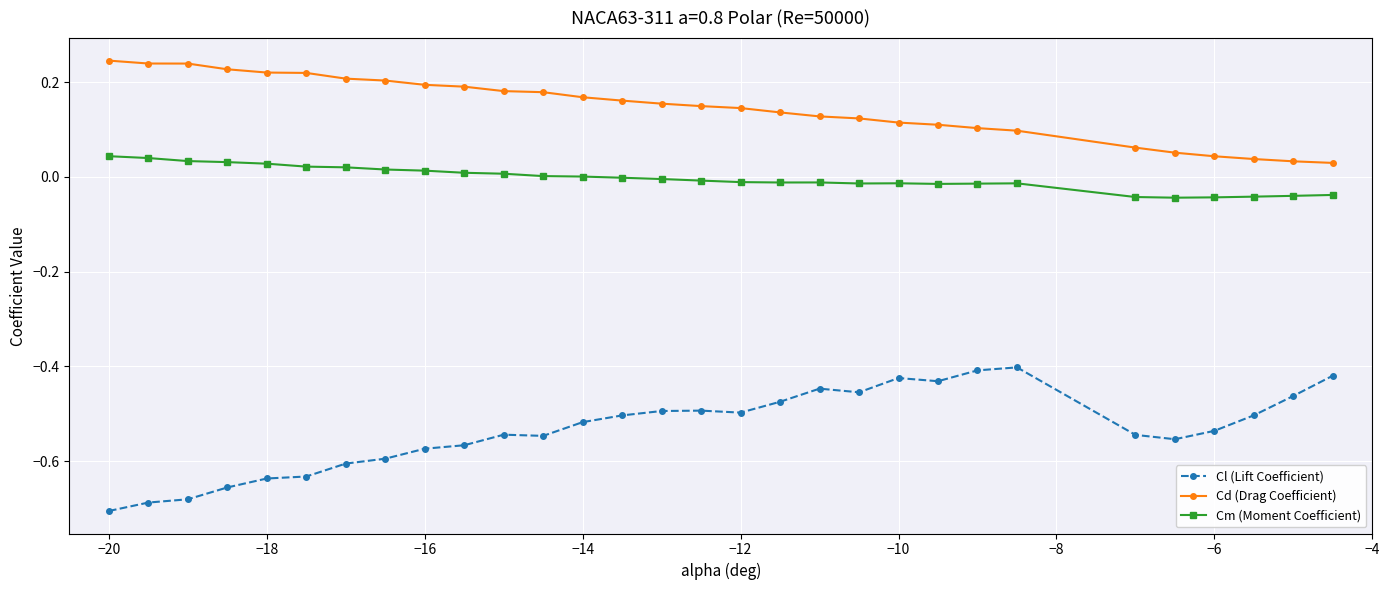

Which series has the largest total across all categories?

Cd (Drag Coefficient)